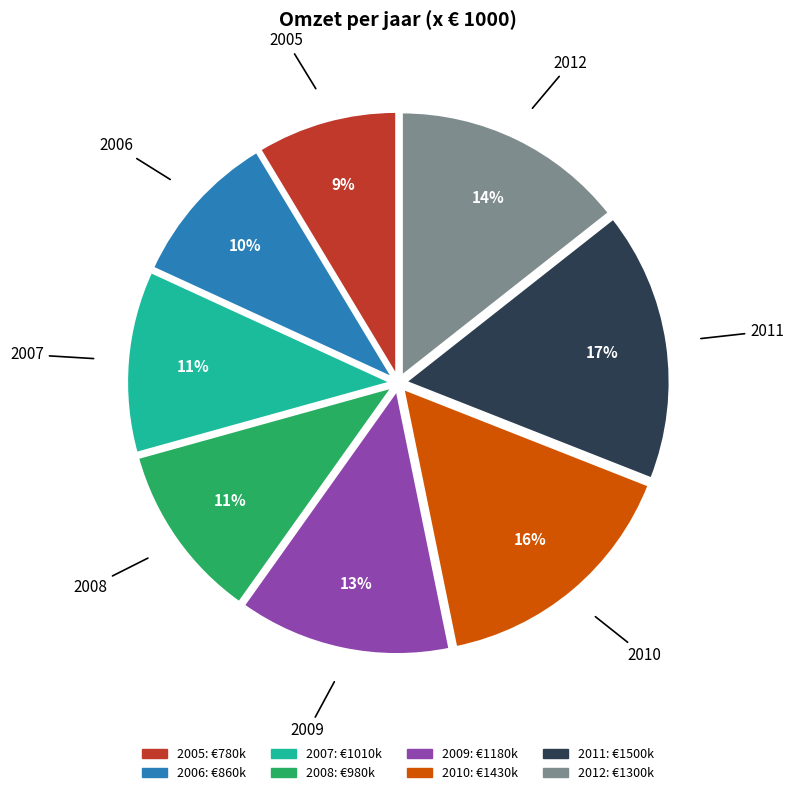

To the nearest percent, what percentage of the pie is 2006?

10%